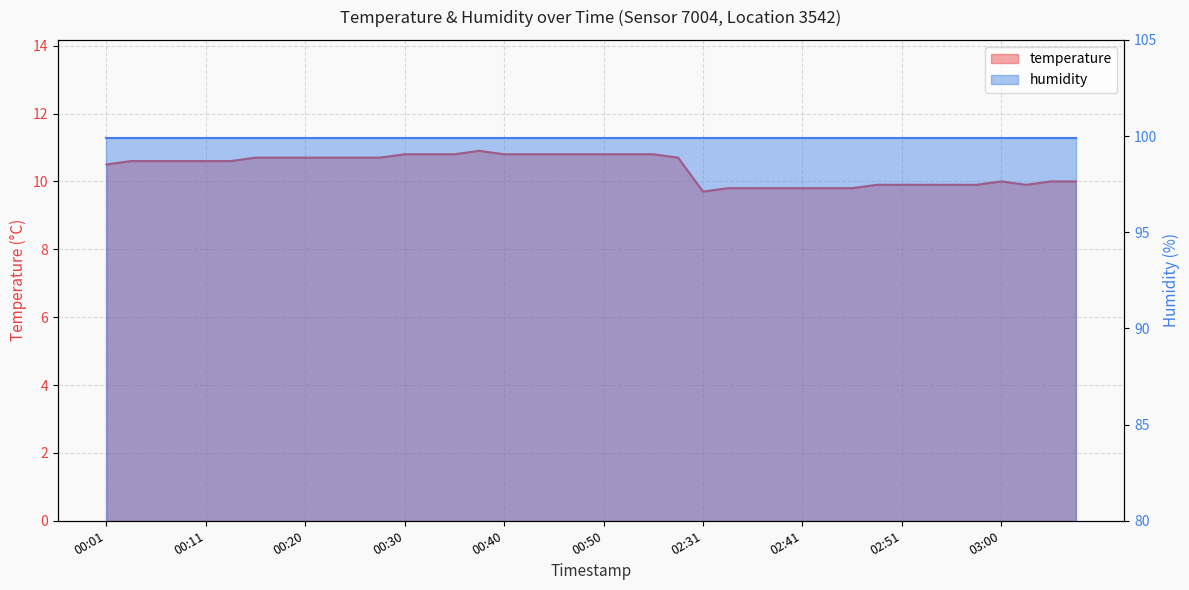

How many categories are shown in the chart?

40